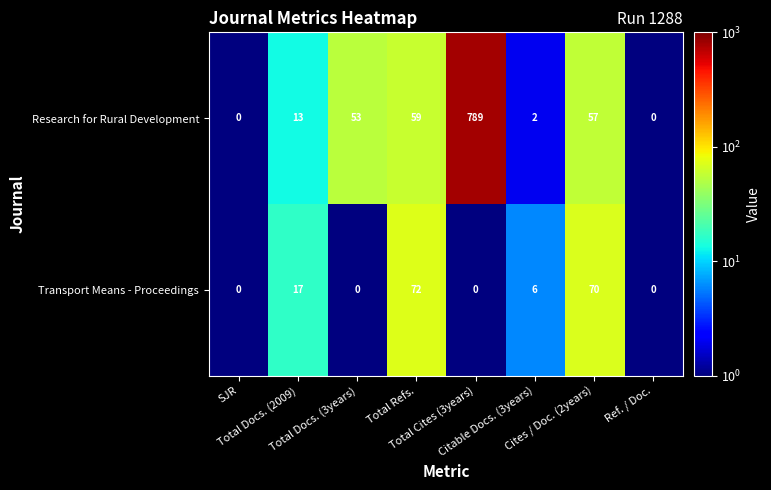

What is the highest value of the Research for Rural Development series?

789